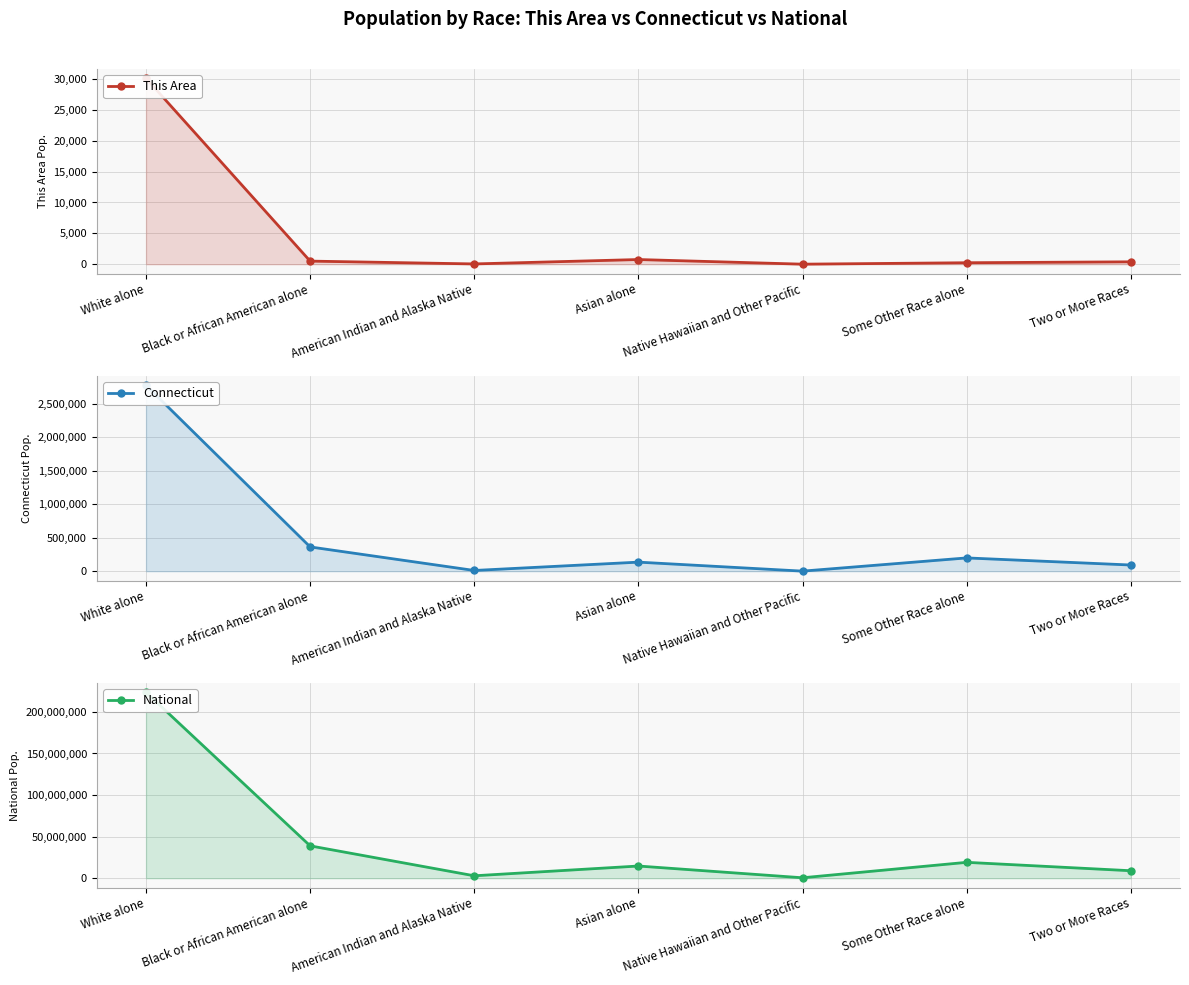

True or false: National and This Area cross at least once.

False